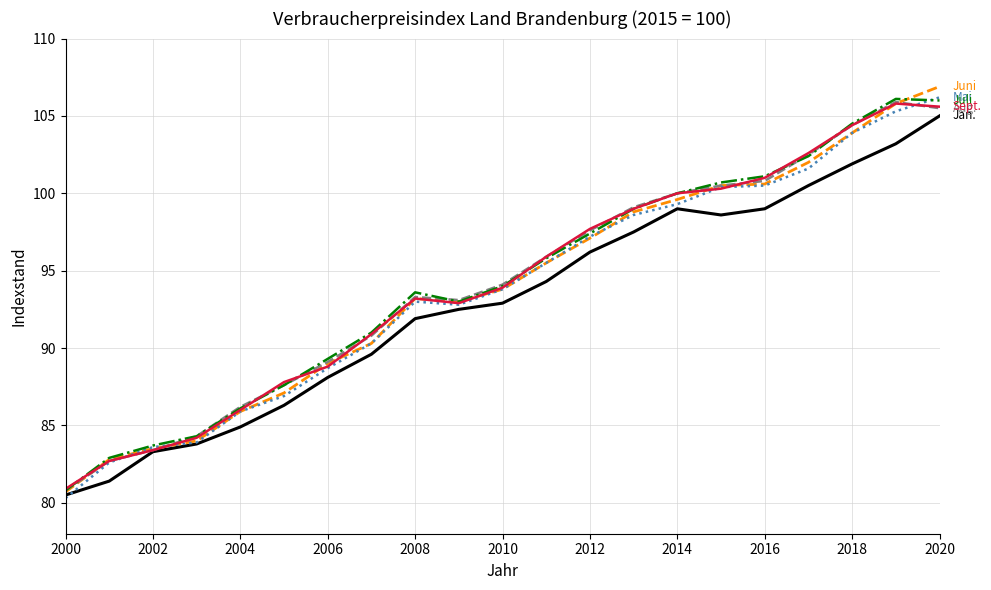

Does the chart display data point markers on the line(s)?

No